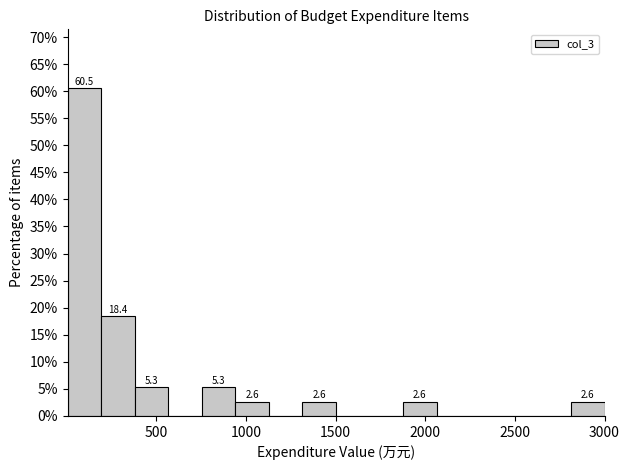

Around what value on the x-axis is the tallest bar? Give the approximate position of its centre, as read against the axis.

100